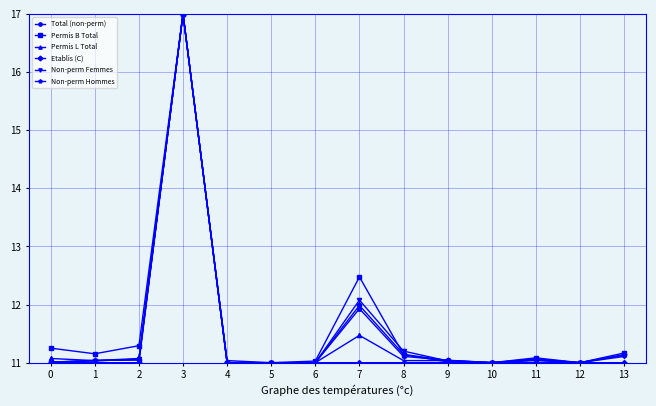

How many lines are shown in the chart?

6